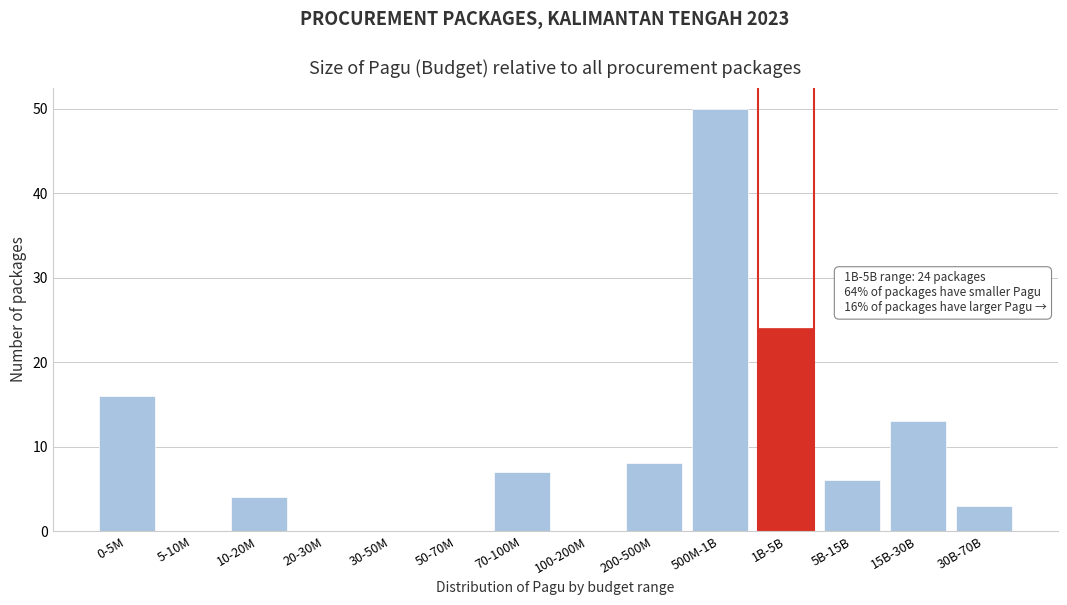

Reading left to right, transcribe all the data shown in this chart.

0-5M=16	5-10M=0	10-20M=4	20-30M=0	30-50M=0	50-70M=0	70-100M=7	100-200M=0	200-500M=8	500M-1B=50	1B-5B=24	5B-15B=6	15B-30B=13	30B-70B=3